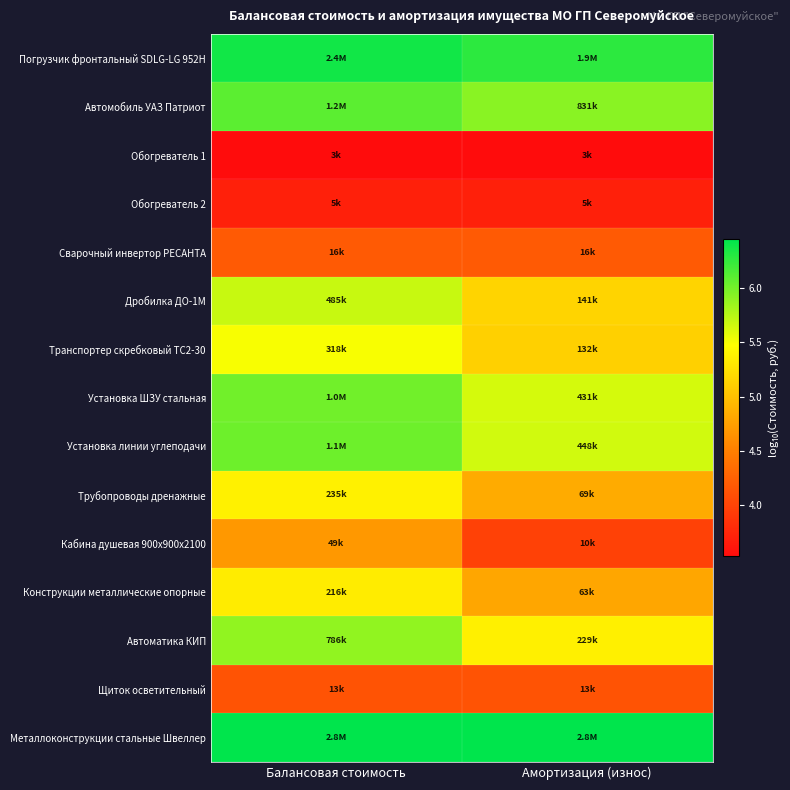

Which series has the largest range (max minus min)?

Кабина душевая 900х900х2100